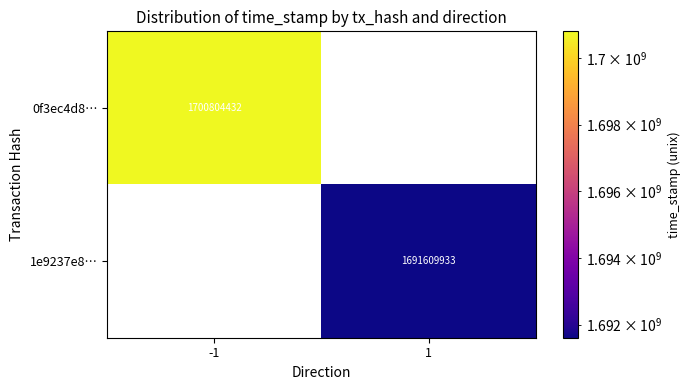

The value of 0f3ec4d8… at -1 is 784945549. True or false?

False